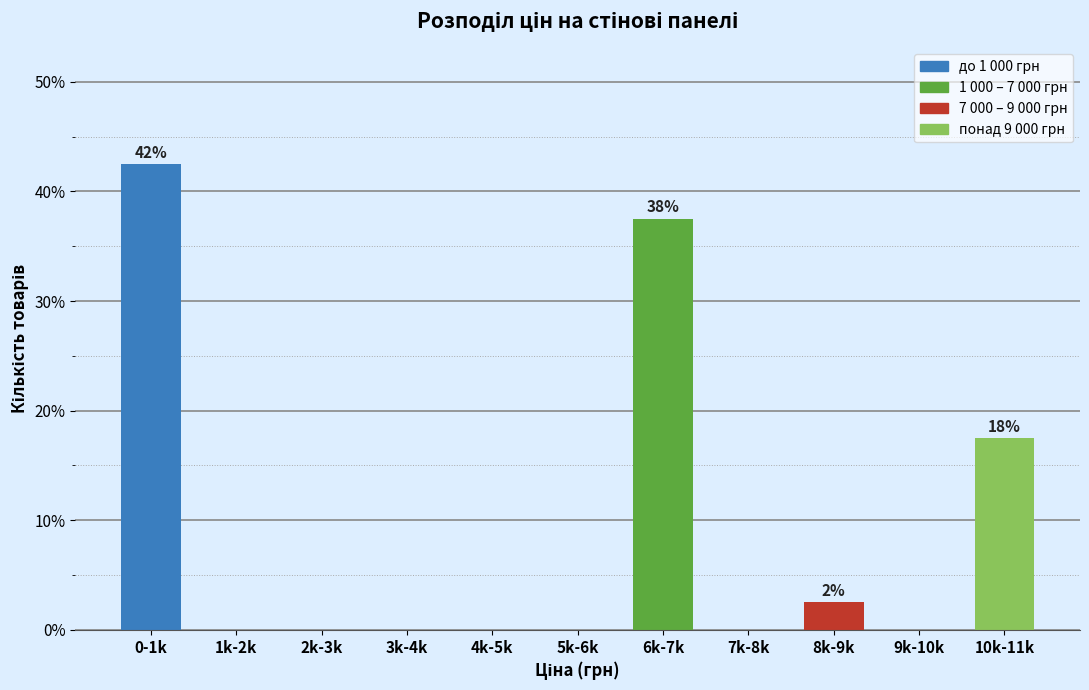

Reading left to right, extract all data points from this chart.

0-1k=42.5	1k-2k=0.0	2k-3k=0.0	3k-4k=0.0	4k-5k=0.0	5k-6k=0.0	6k-7k=37.5	7k-8k=0.0	8k-9k=2.5	9k-10k=0.0	10k-11k=17.5